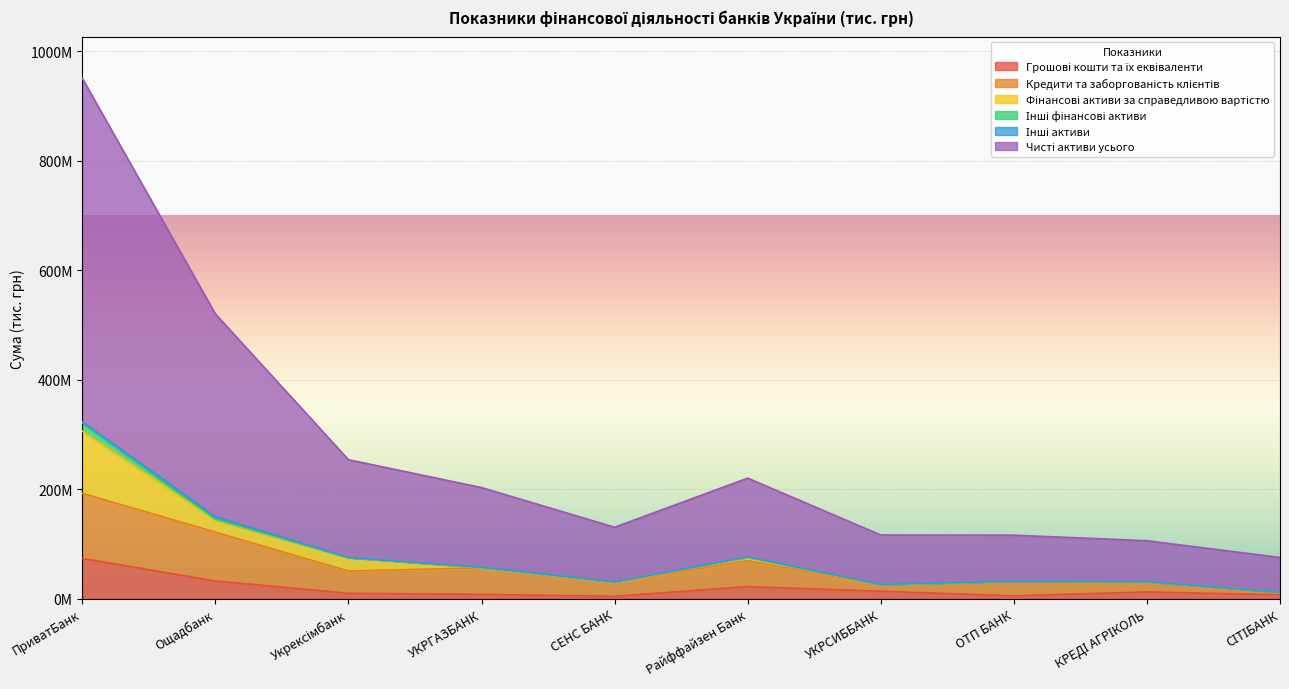

At how many categories does at least one series exceed 756153212?

1